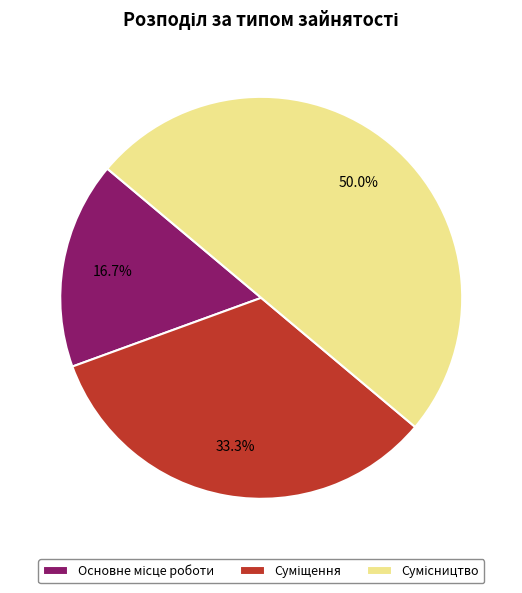

True or false: Основне місце роботи accounts for 29% of the total.

False